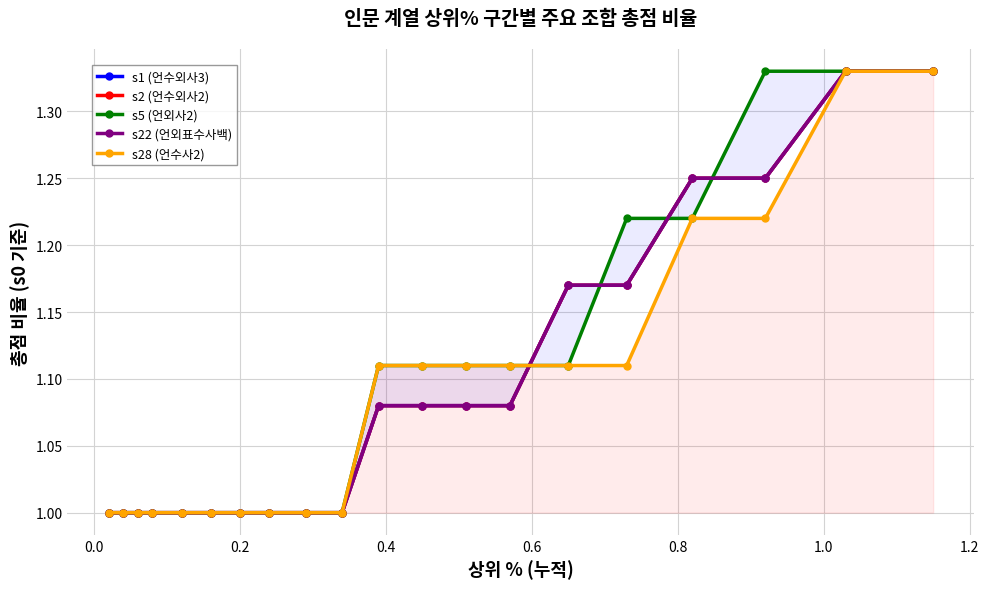

How many values in the s2 (언수외사2) series exceed 1?

10